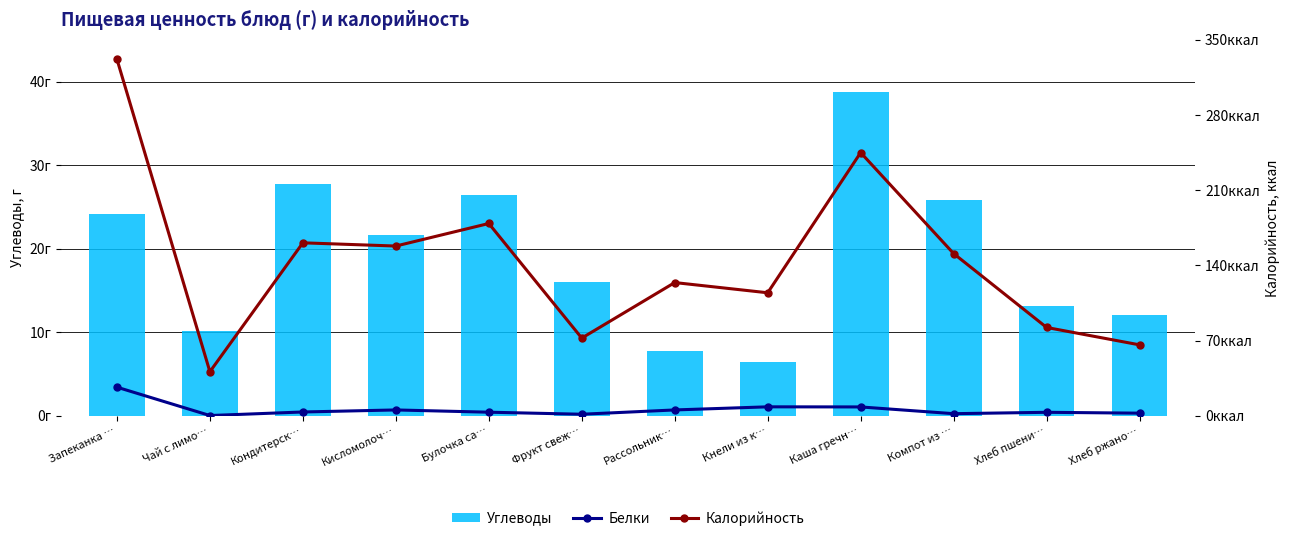

Reading left to right, list all the values displayed in this chart.

Углеводы: 24.2	10.2	27.8	21.6	26.4	16.0	7.8	6.4	38.7	25.9	13.1	12.0
Белки: 26.6	0.2	3.5	5.4	3.3	1.4	5.4	8.3	8.2	1.9	3.2	2.4
Калорийность: 332.0	41.0	161.0	158.0	179.0	72.3	124.0	114.5	245.0	151.0	82.2	66.0